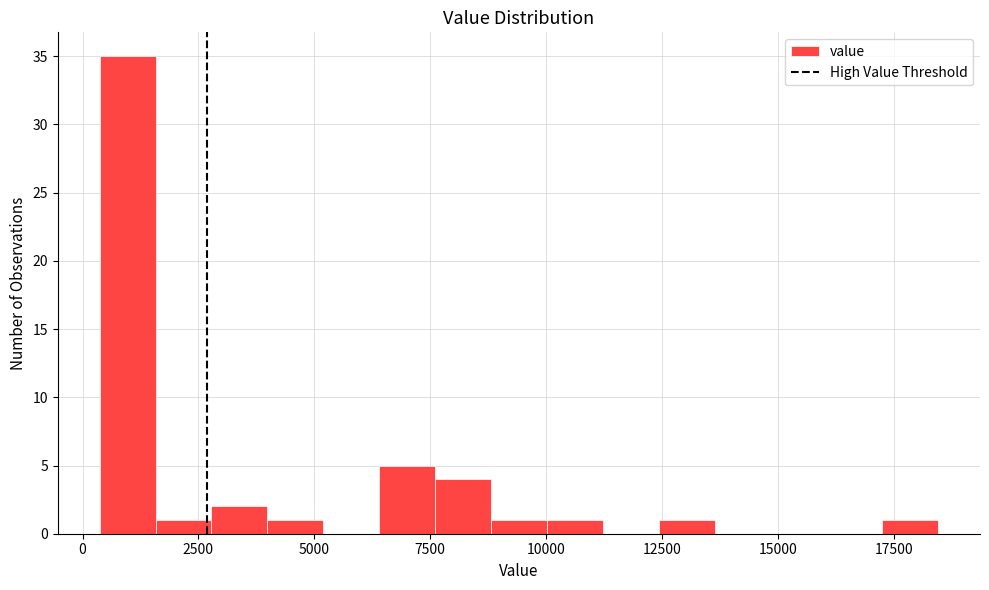

Around what value on the x-axis is the tallest bar? Give the approximate position of its centre, as read against the axis.

1000